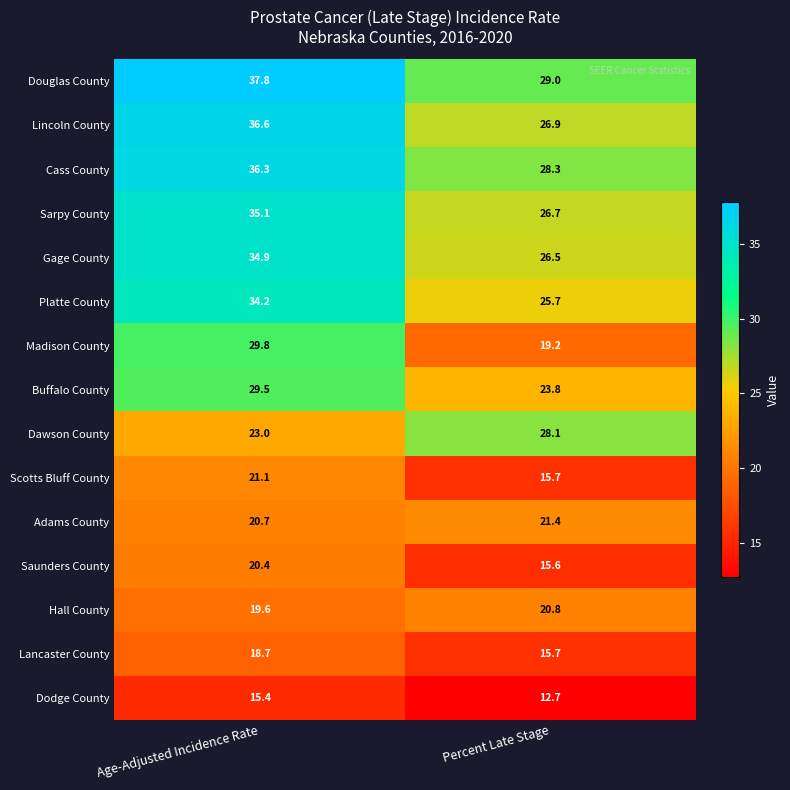

At which category does the chart reach its minimum across all series?

Percent Late Stage